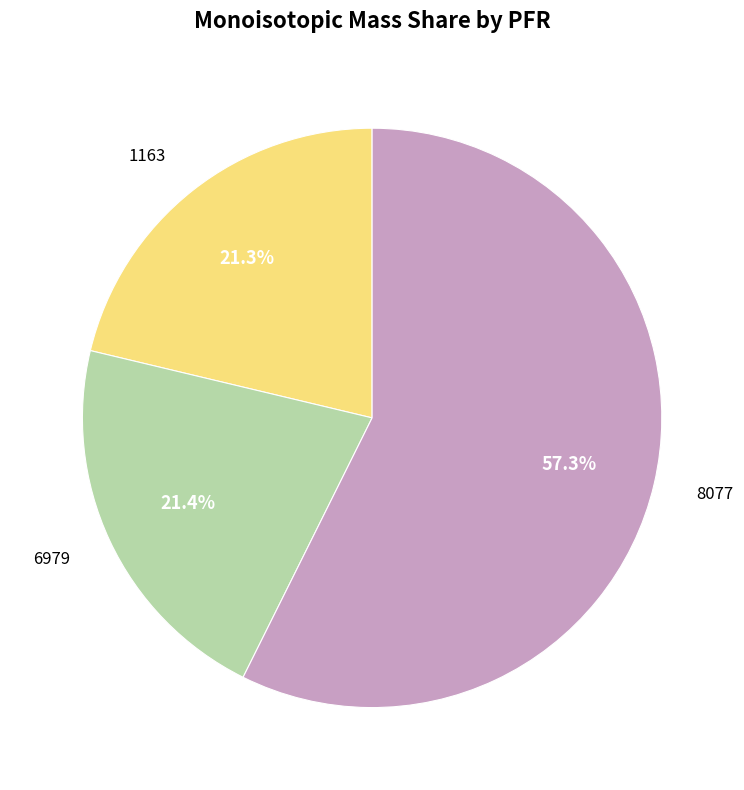

What percentage is the 6979 slice, to the nearest percent?

21%